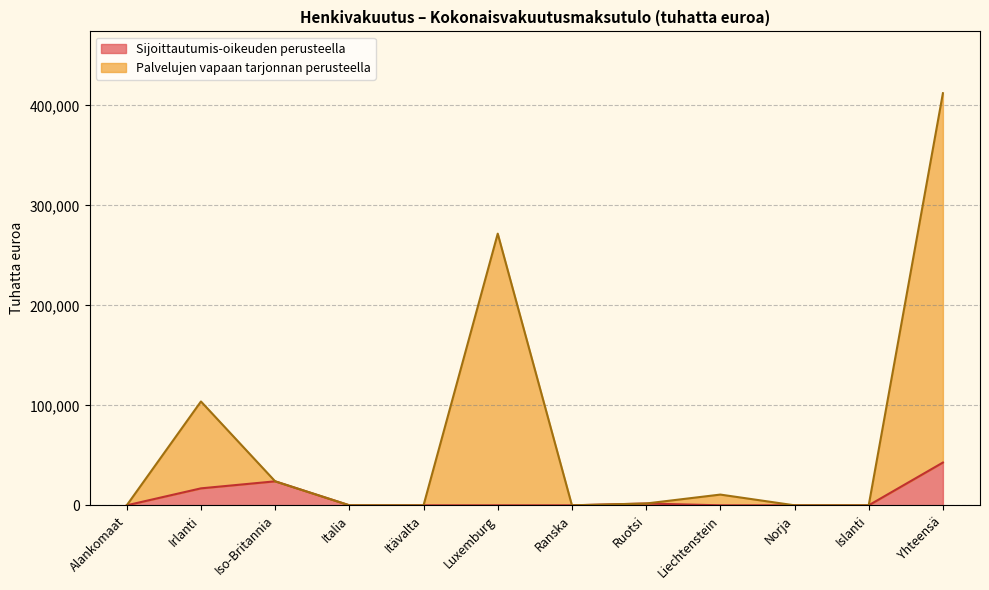

How many interior local valleys does the Palvelujen vapaan tarjonnan perusteella series have?

2